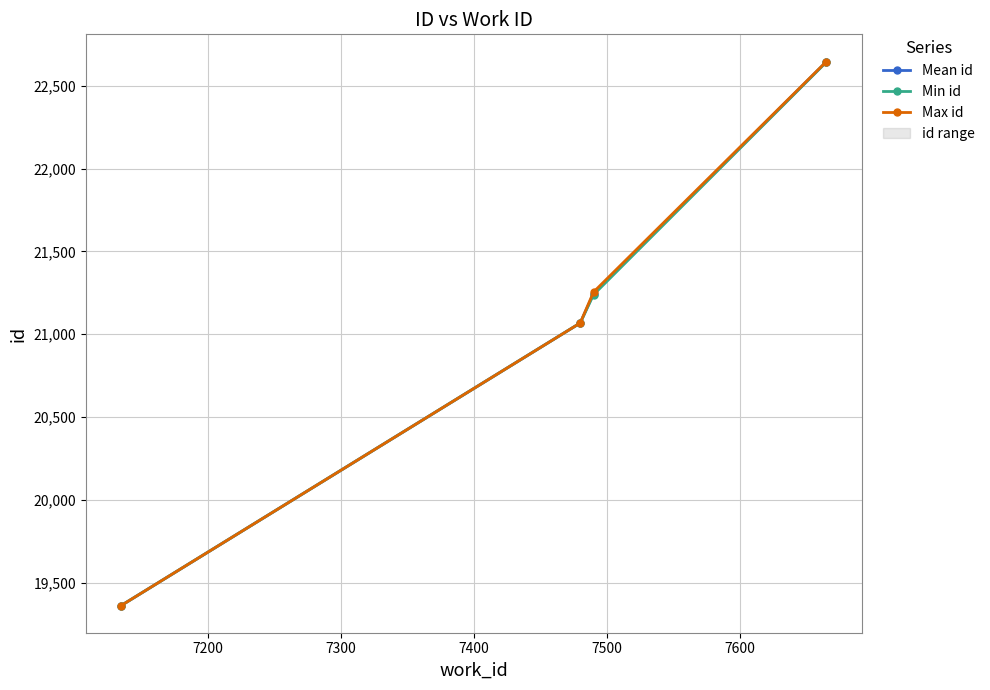

What is the value of the Mean id point at the 4th from the left?

22644.5